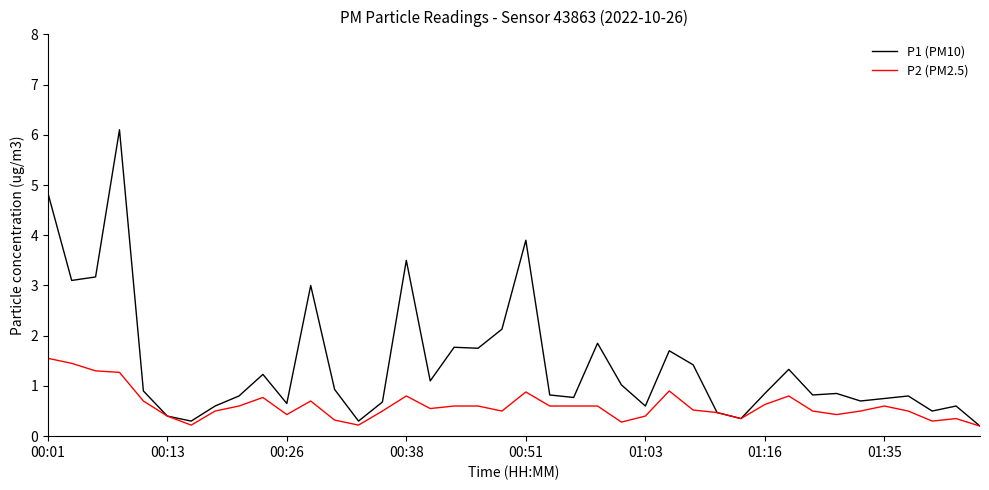

True or false: P2 (PM2.5) has more than 0 interior local peaks.

True